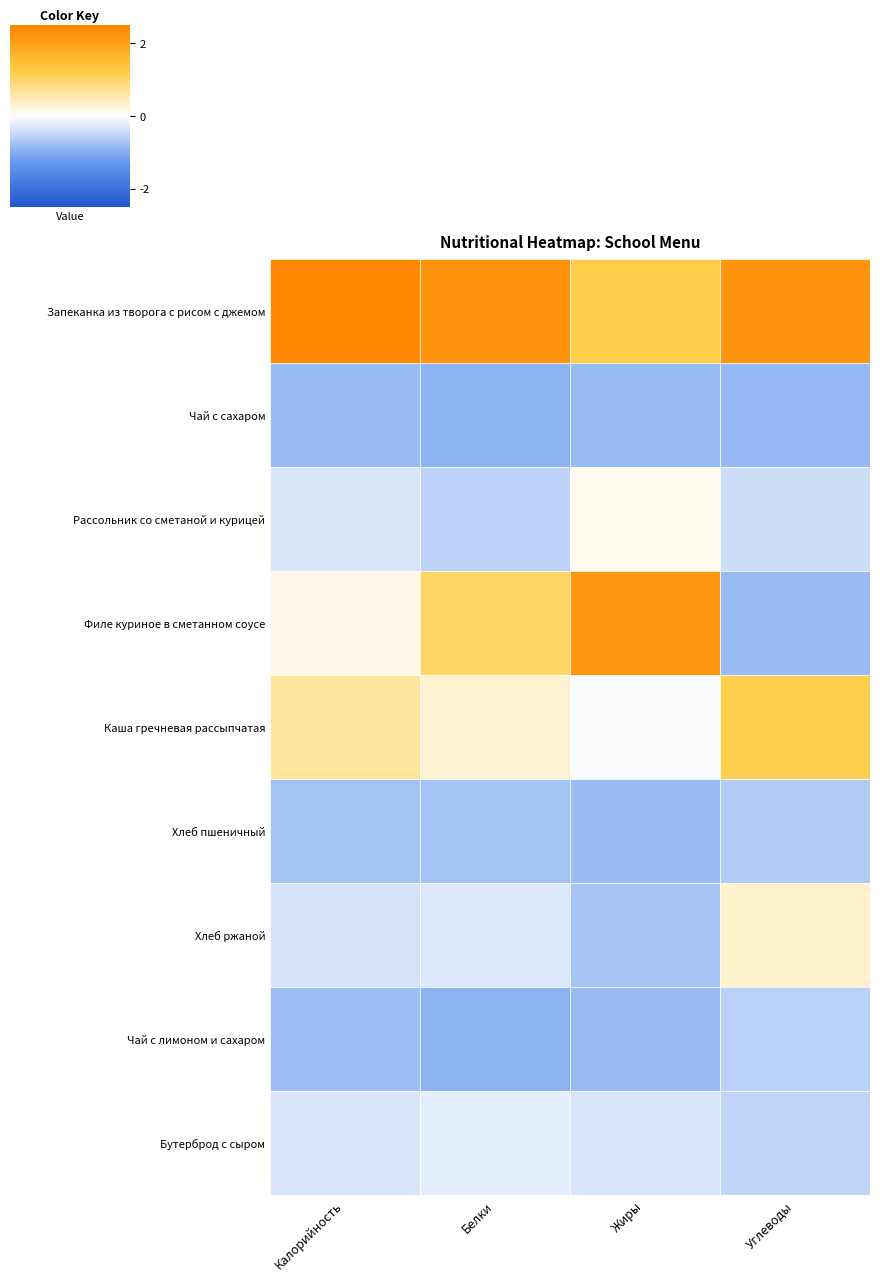

Which series has the widest spread of values?

Филе куриное в сметанном соусе